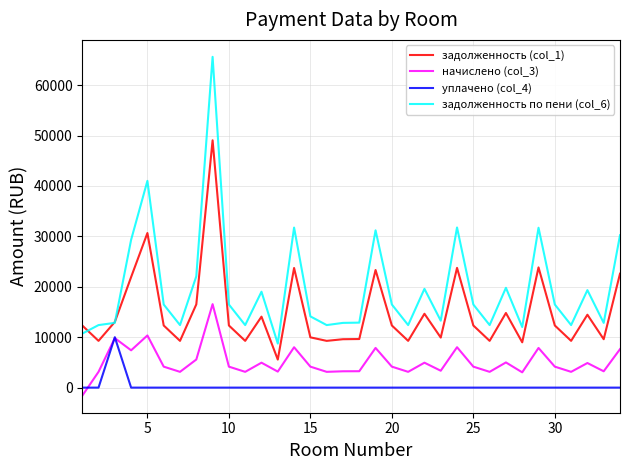

True or false: задолженность (col_1) and начислено (col_3) intersect in this chart.

False